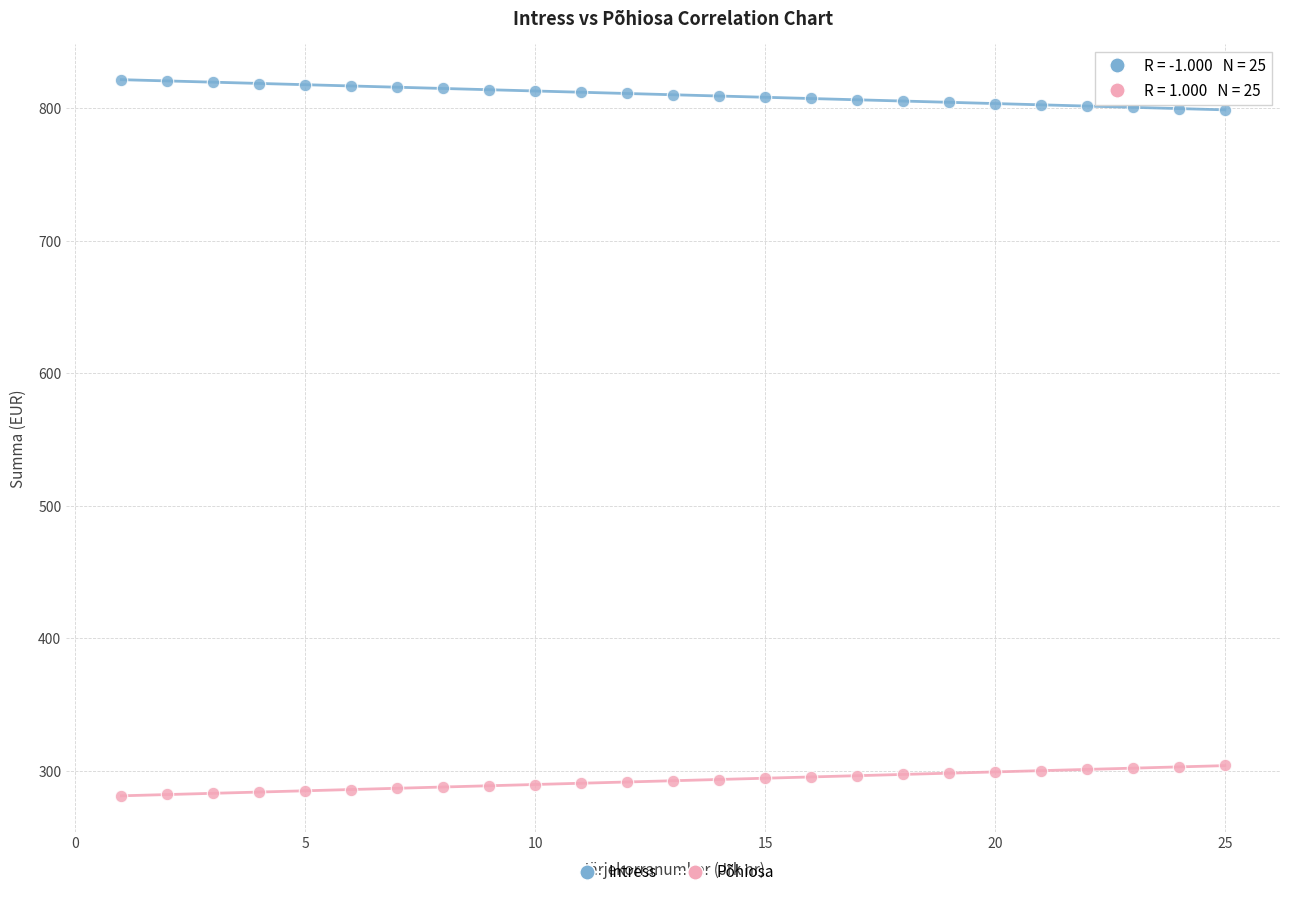

Which series contains the lowest Y value?

Põhiosa